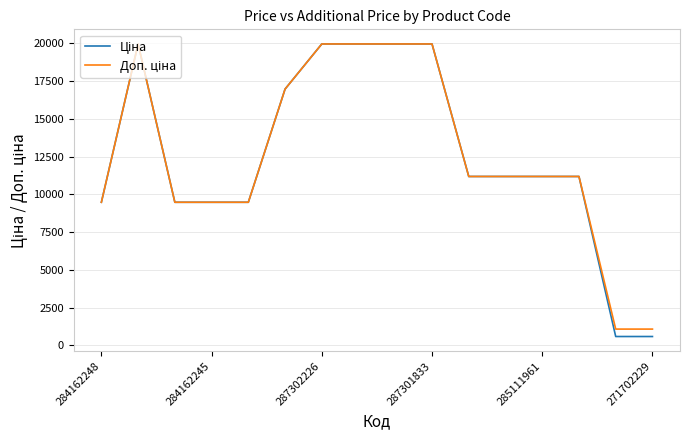

What is the maximum value shown in the chart?

19964.2